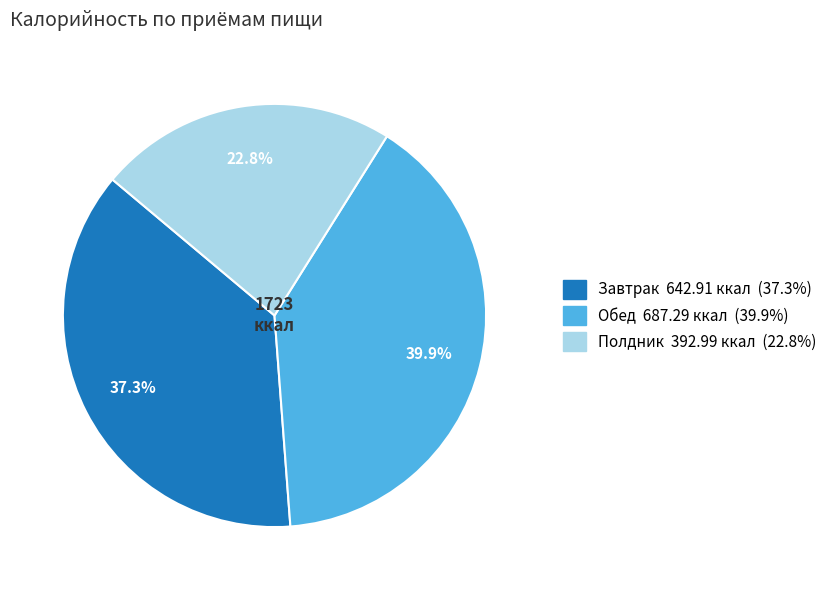

True or false: Полдник accounts for 33% of the total.

False